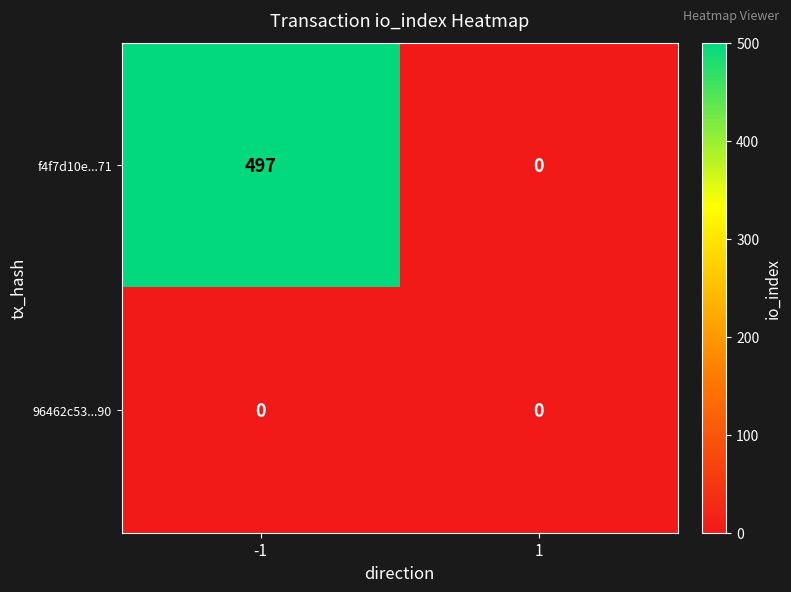

Reading right to left, extract all data points from this chart.

f4f7d10e...71: 1=0	-1=497
96462c53...90: 1=0	-1=0